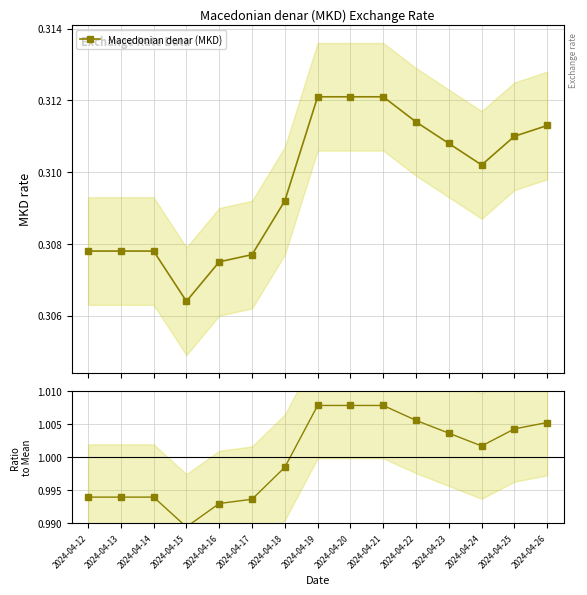

The value of Macedonian denar (MKD) at 2024-04-19 is 0.3. True or false?

True